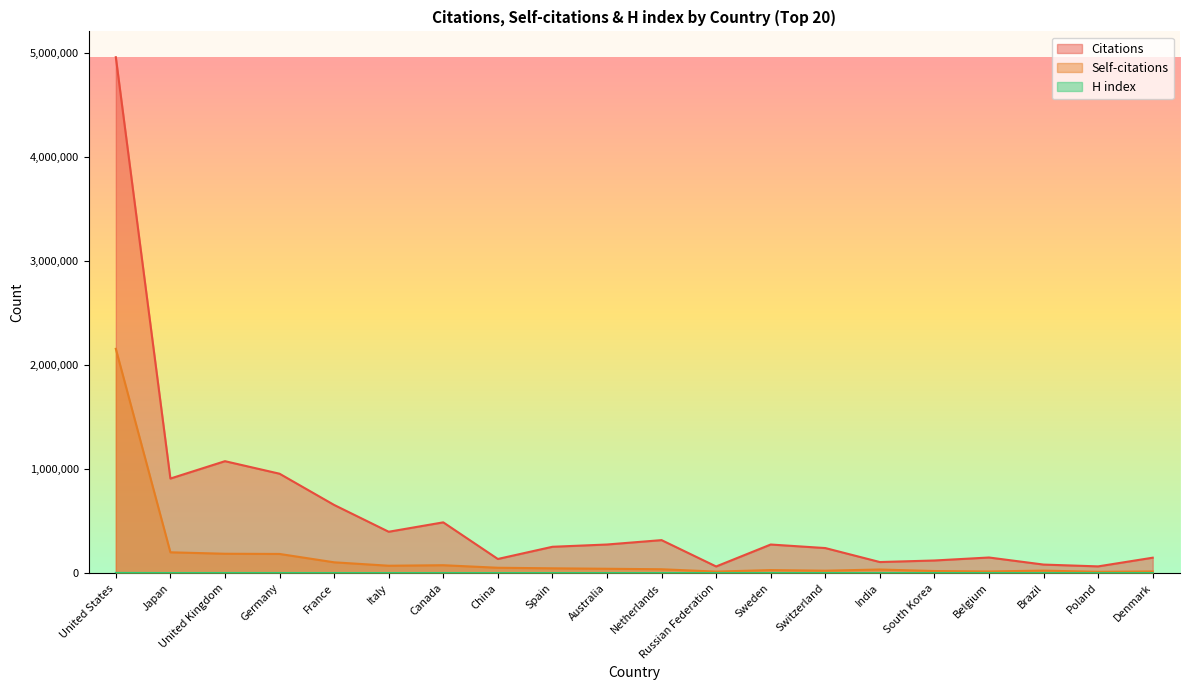

True or false: Citations has a value of 204719 at South Korea.

False